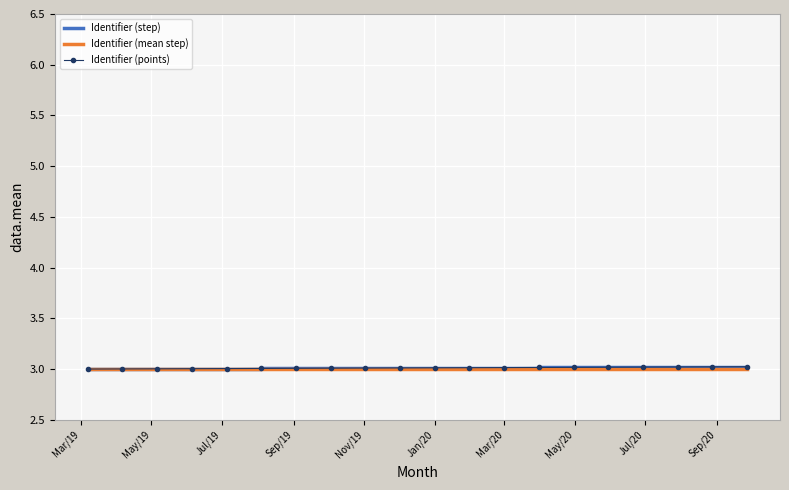

How many distinct data groups are displayed?

3